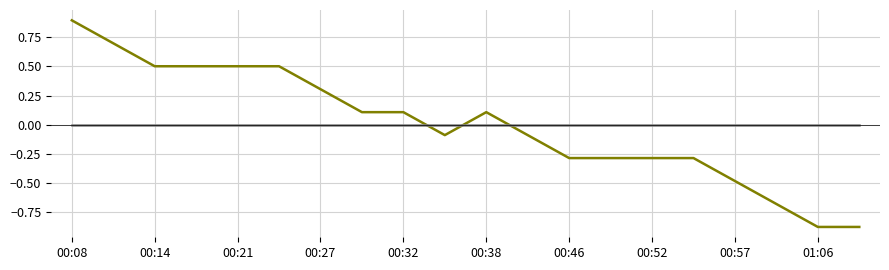

What is the greatest value displayed?

0.9